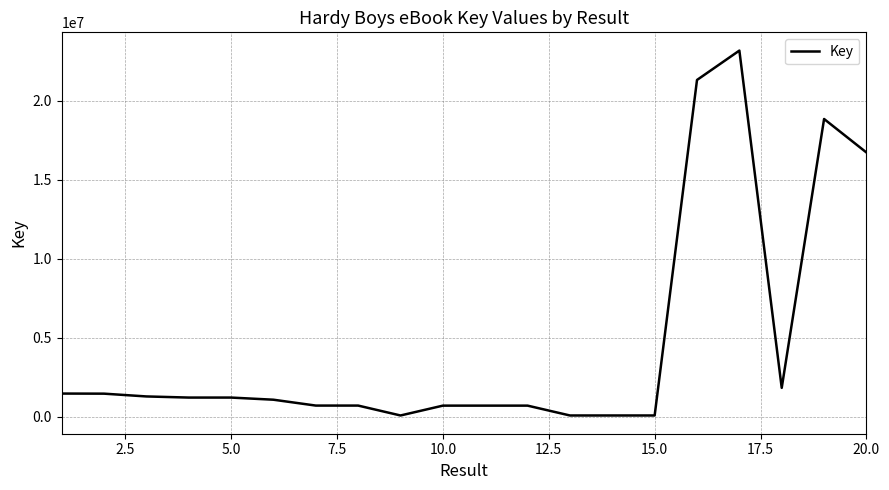

What is the sum of all values?

93363339